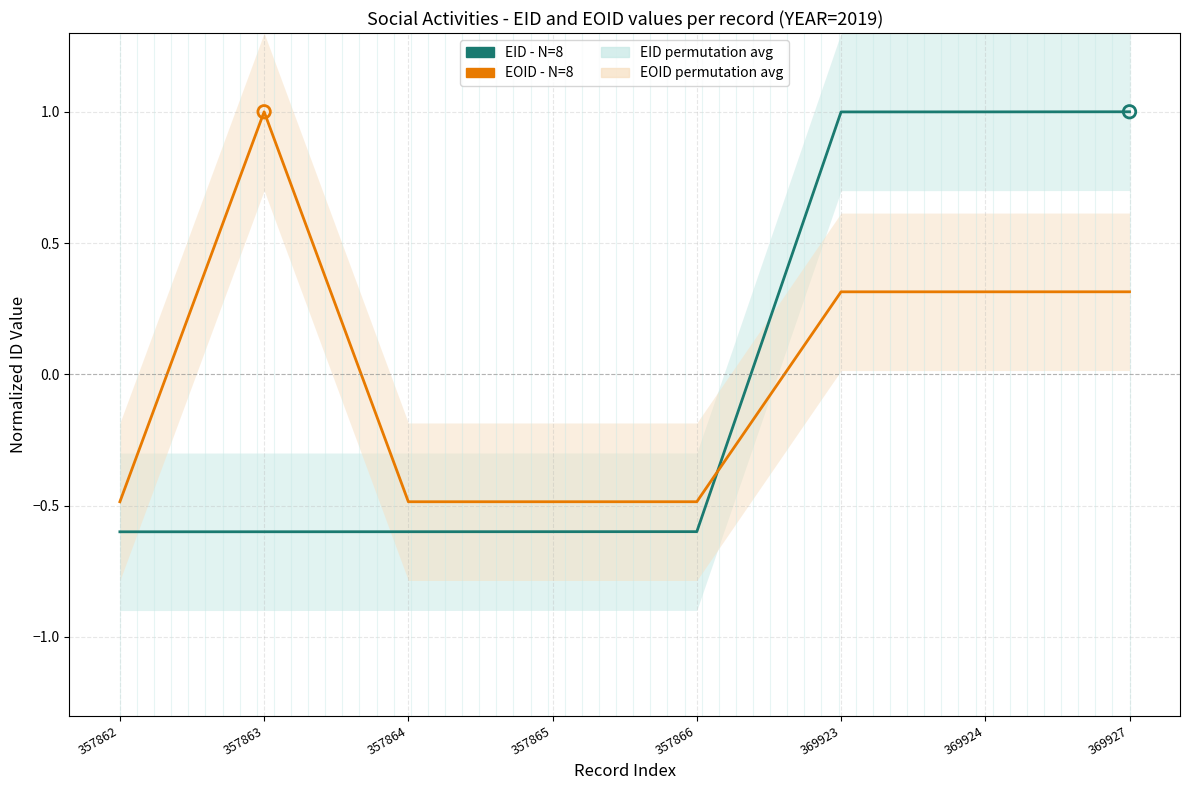

Which series has the largest total across all categories?

EID - N=8